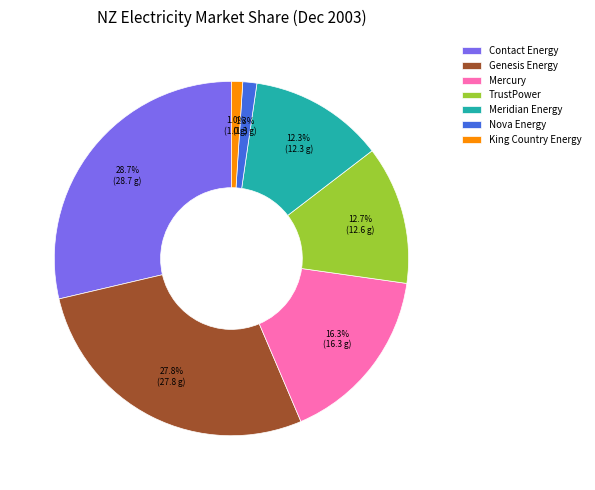

To the nearest percent, what is the difference between the King Country Energy and TrustPower slice percentages?

12%